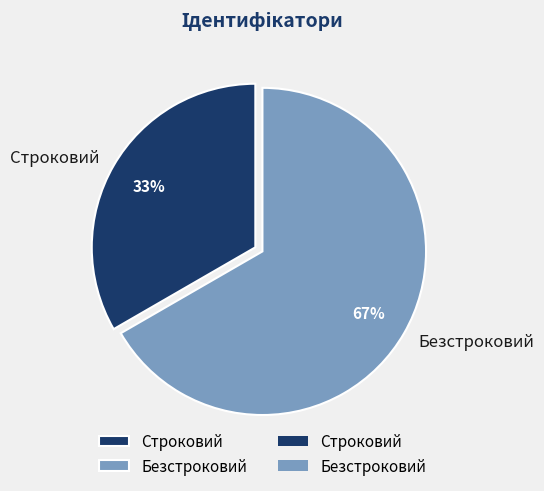

To the nearest percent, what is the average slice percentage?

50%